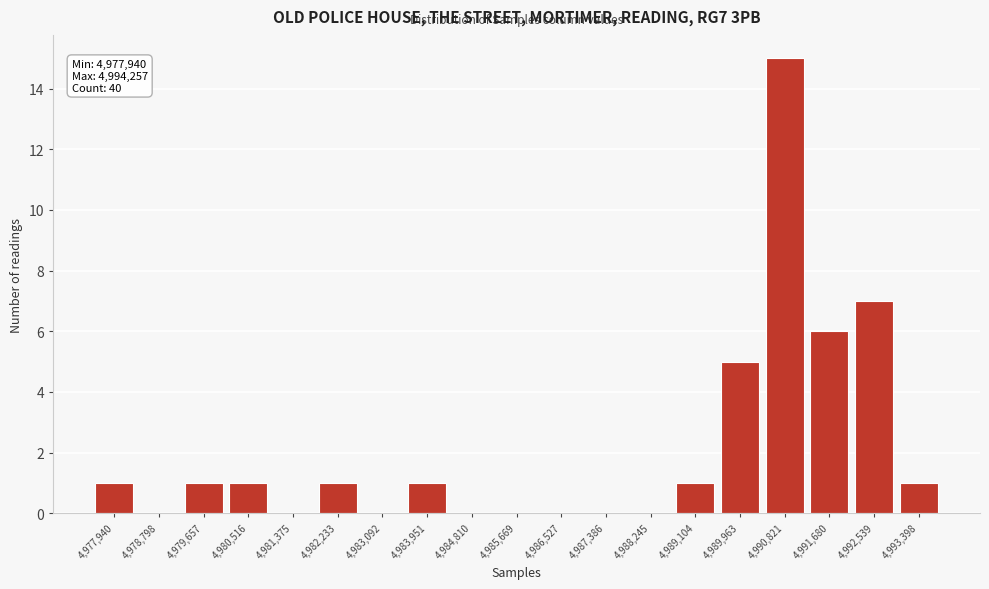

Reading right to left, what are all the values shown in this chart?

4,993,398=1	4,992,539=7	4,991,680=6	4,990,821=15	4,989,963=5	4,989,104=1	4,988,245=0	4,987,386=0	4,986,527=0	4,985,669=0	4,984,810=0	4,983,951=1	4,983,092=0	4,982,233=1	4,981,375=0	4,980,516=1	4,979,657=1	4,978,798=0	4,977,940=1